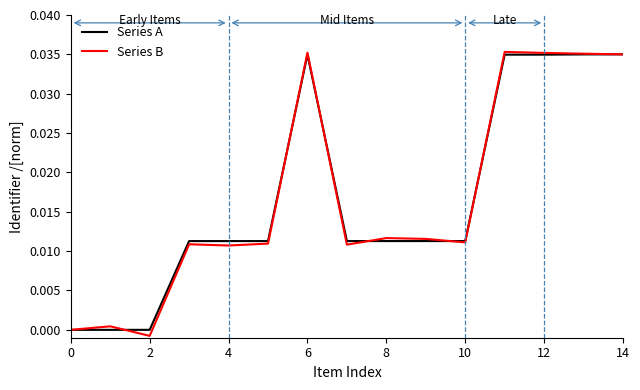

At which label does Series B reach its peak?

11